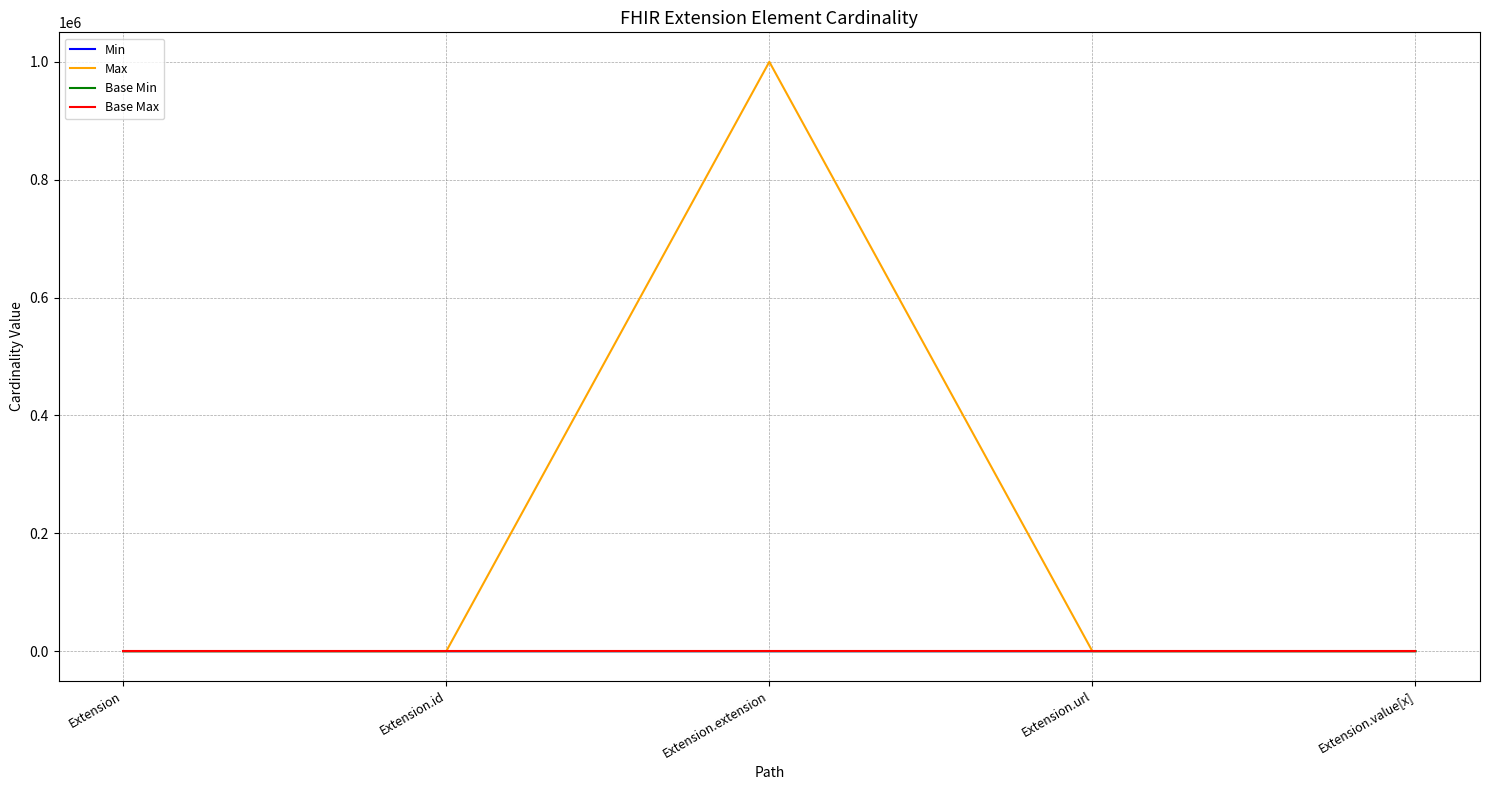

Is this an area chart (filled region under the line)?

No